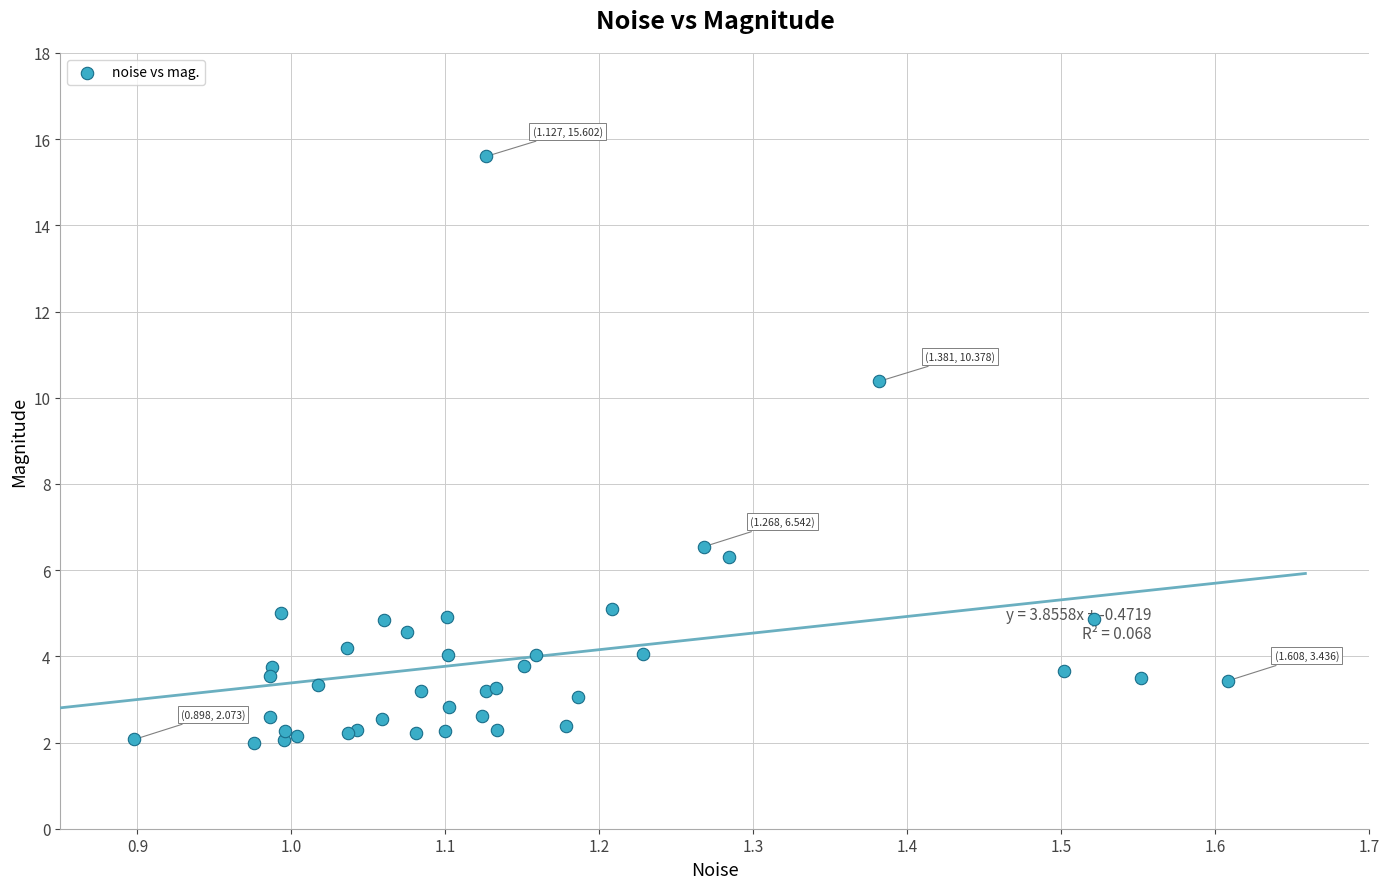

What Y value in the scatter plot is closest to 8?

6.5